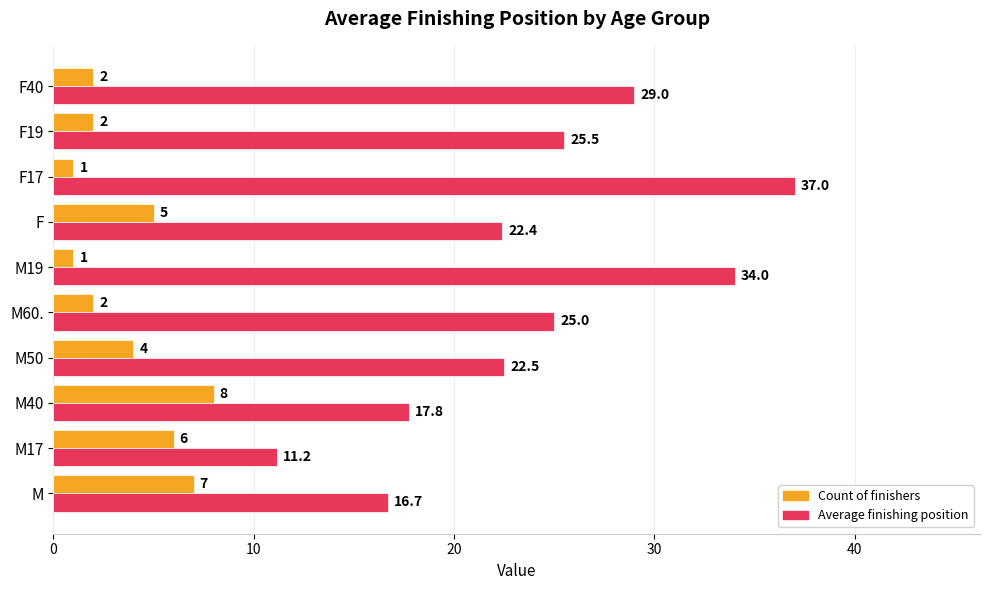

What is the smallest value displayed?

1.0